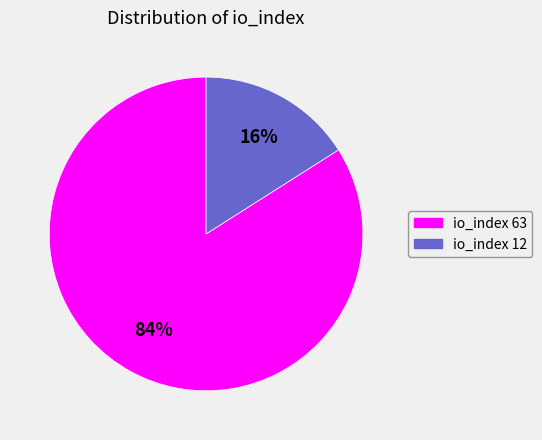

Which slice is the smallest?

io_index 12